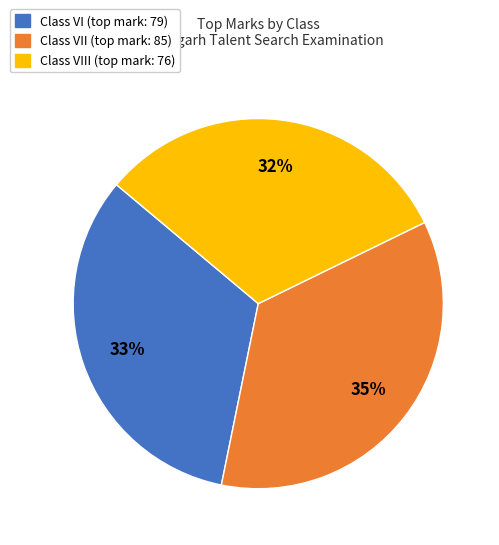

Is there a majority slice in this chart?

No